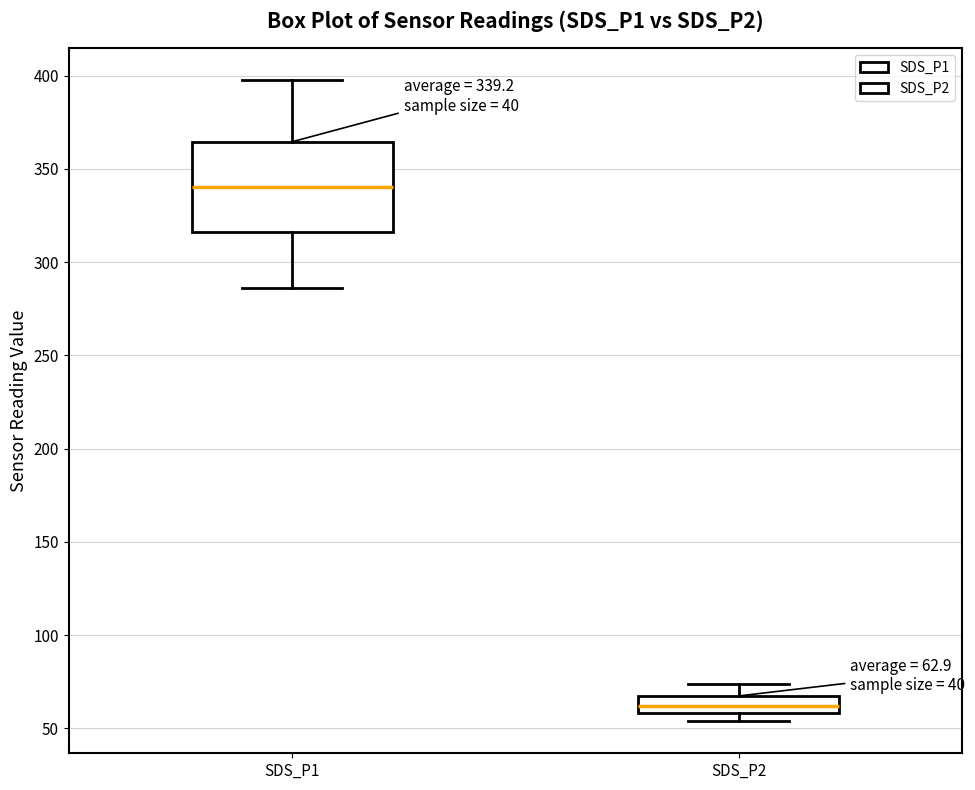

Which box's median line is the lowest?

SDS_P2